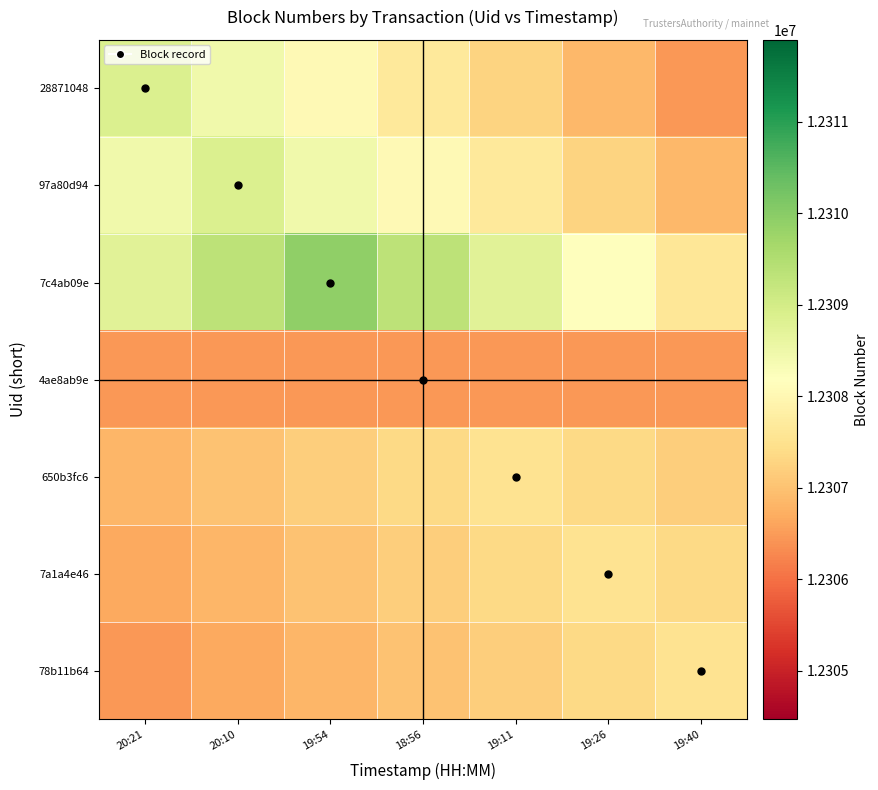

Which series has the largest range (max minus min)?

28871048